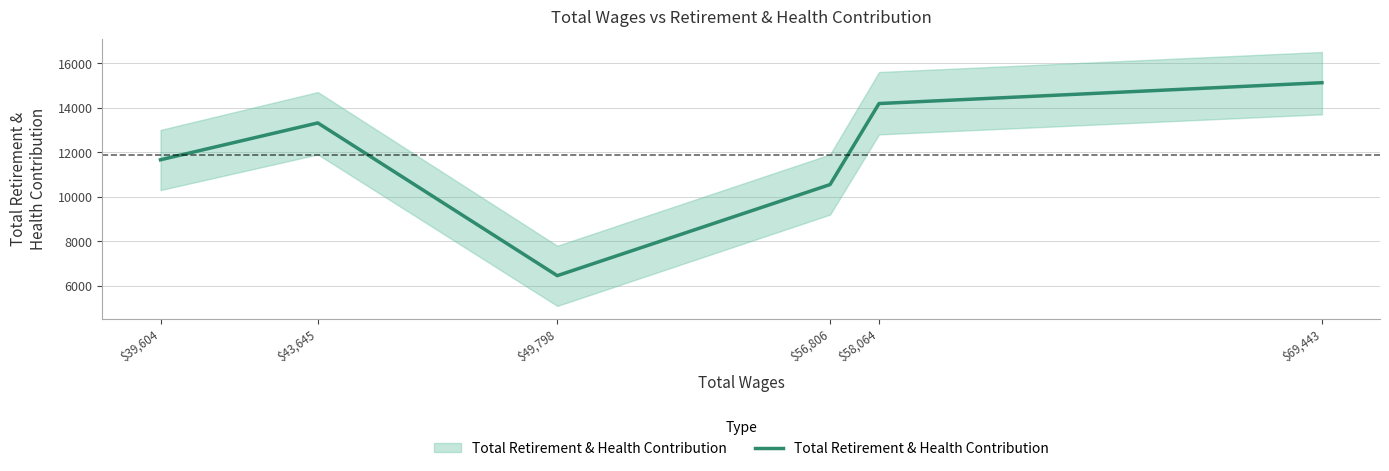

What is the average value?

11881